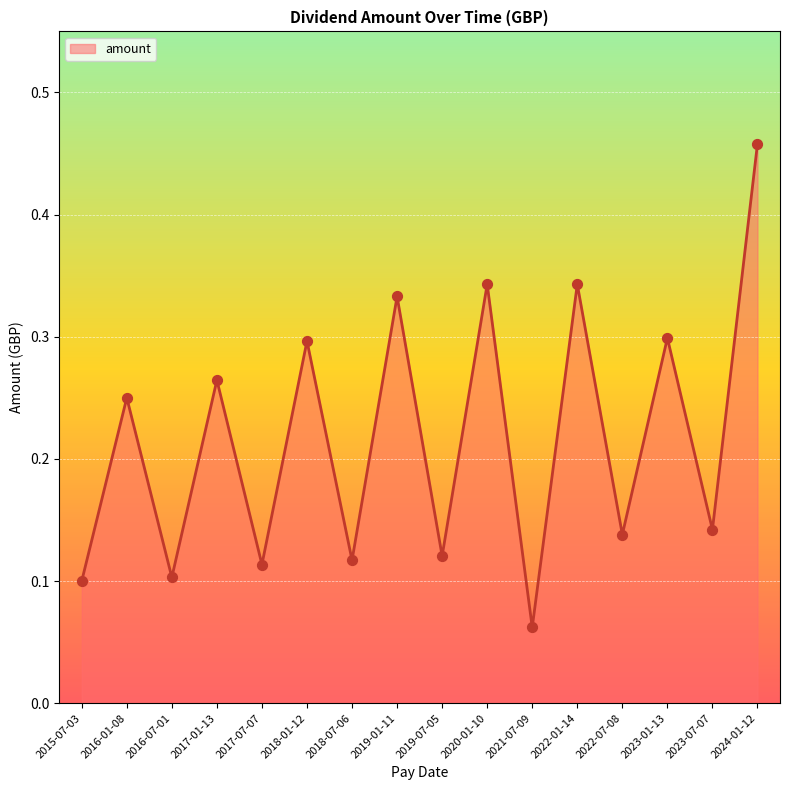

Between 2015-07-03 and 2024-01-12, which is larger?

2024-01-12